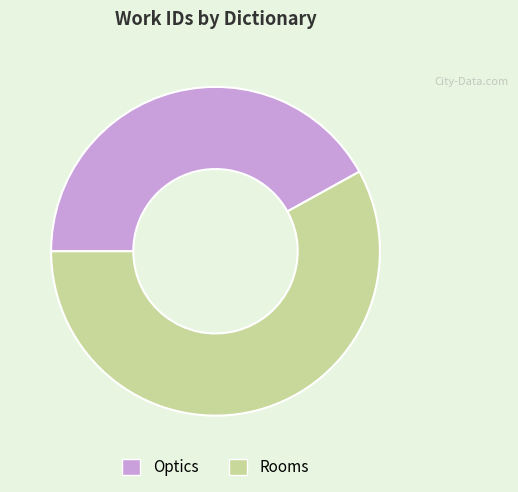

Combined, do Optics and Rooms account for over 50%?

Yes